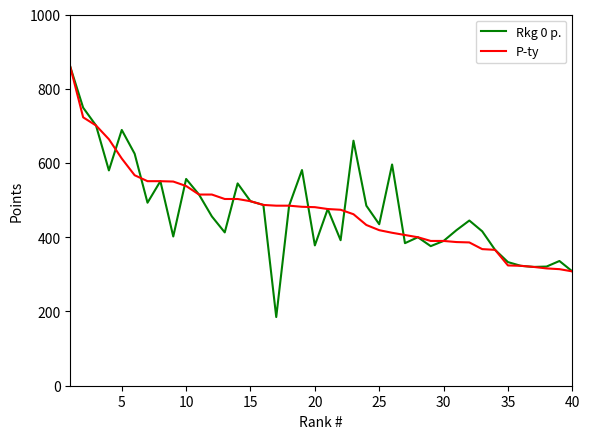

What is the maximum value for Rkg 0 p.?

859